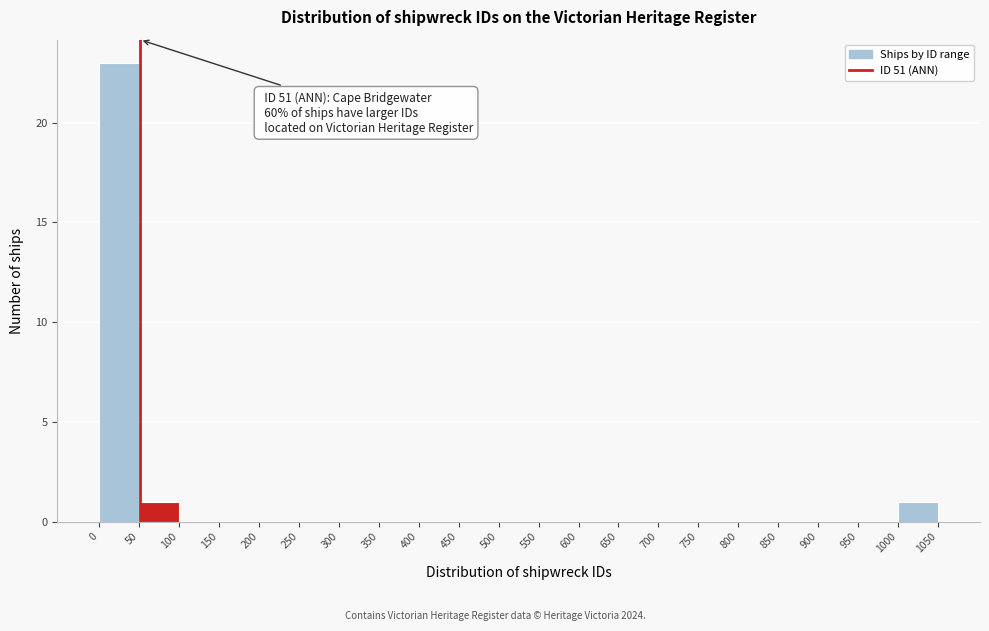

Which range on the x-axis has the tallest bar?

0 to 50